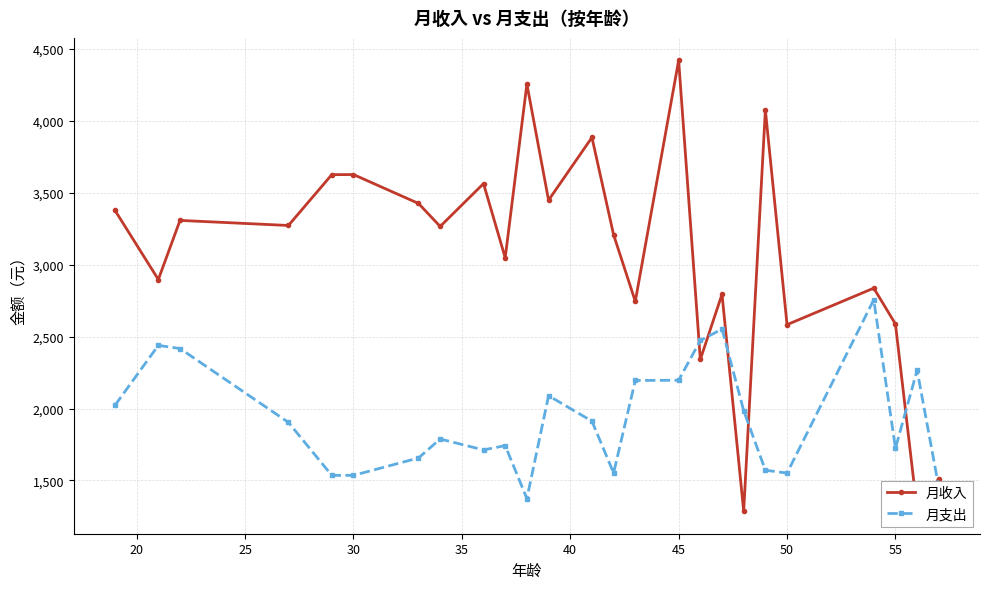

Which series has the largest range (max minus min)?

月收入